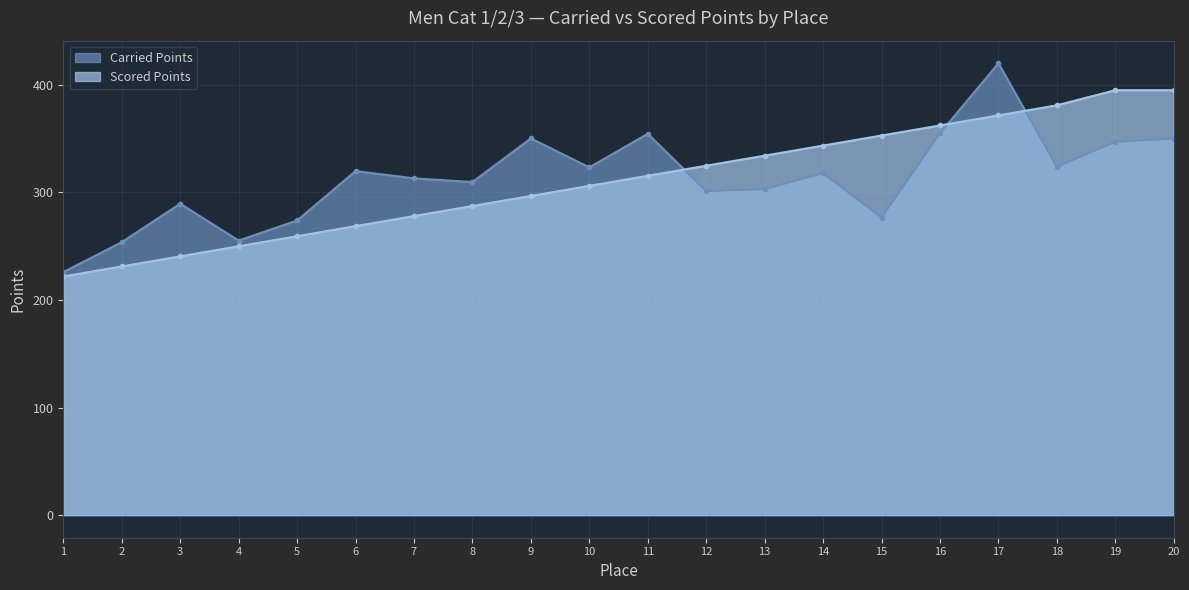

The value of Carried Points at 17 is 419.9. True or false?

True